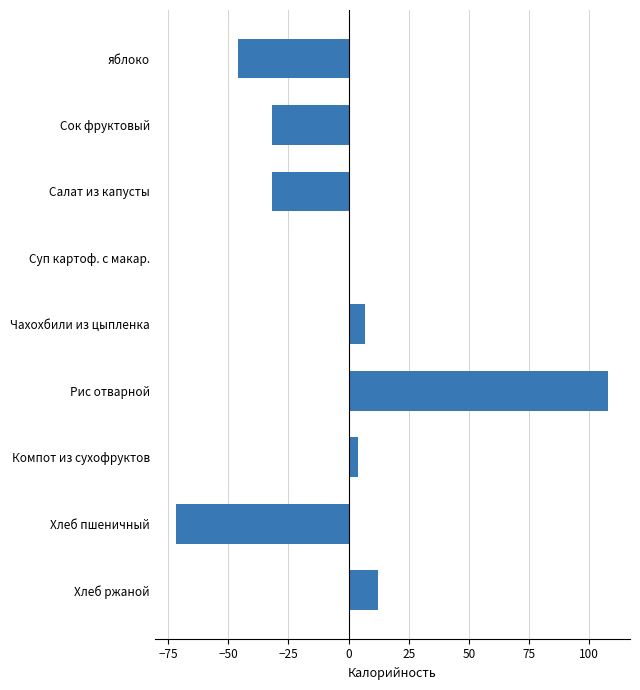

The value at Хлеб пшеничный is -71.6. True or false?

True